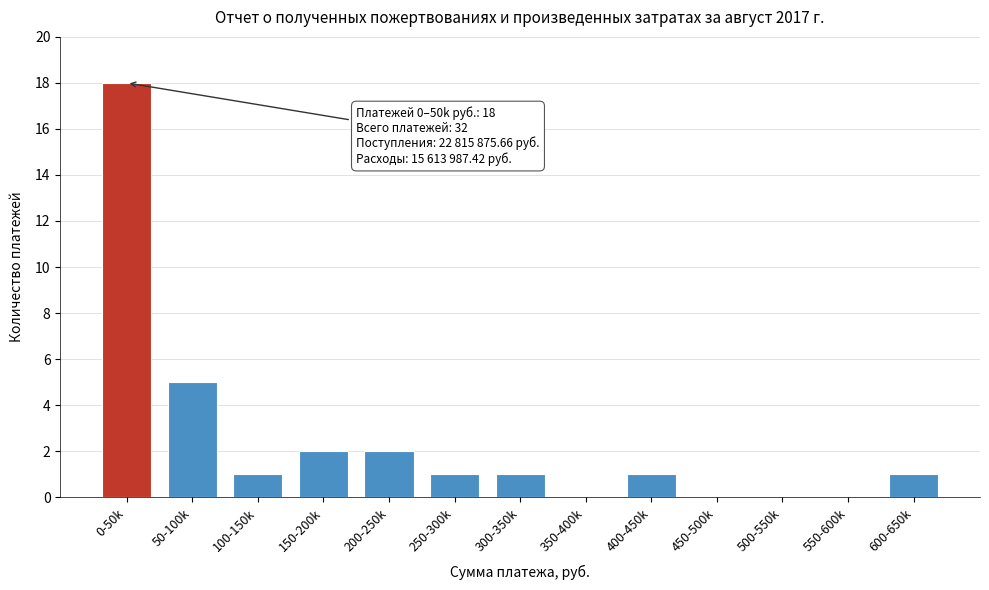

Reading left to right, transcribe all the data shown in this chart.

0-50k=18	50-100k=5	100-150k=1	150-200k=2	200-250k=2	250-300k=1	300-350k=1	350-400k=0	400-450k=1	450-500k=0	500-550k=0	550-600k=0	600-650k=1